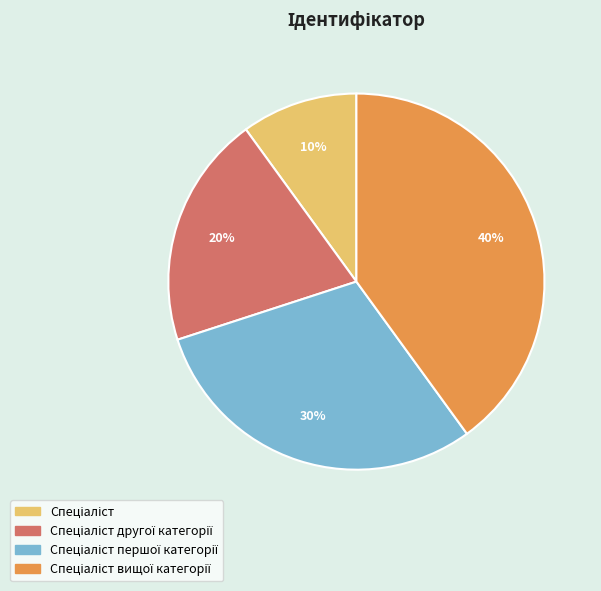

To the nearest percent, what is the average slice percentage?

25%